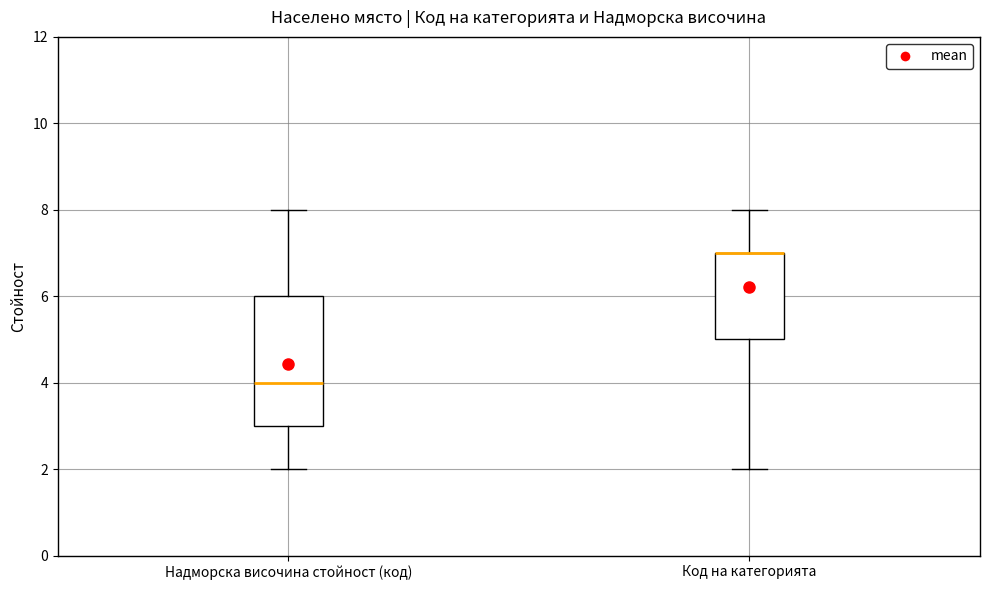

Reading left to right, transcribe this box plot: for each box, give where its median line is, the range the box spans, and where its two whiskers end, as read against the y-axis. The values are not printed on the chart, so give them approximately, as read against the axis.

Надморска височина стойност (код): median 4, box 3 to 6, whiskers 2 to 8
Код на категорията: median 7 (drawn on the box's upper edge), box 5 to 7, whiskers 2 to 8